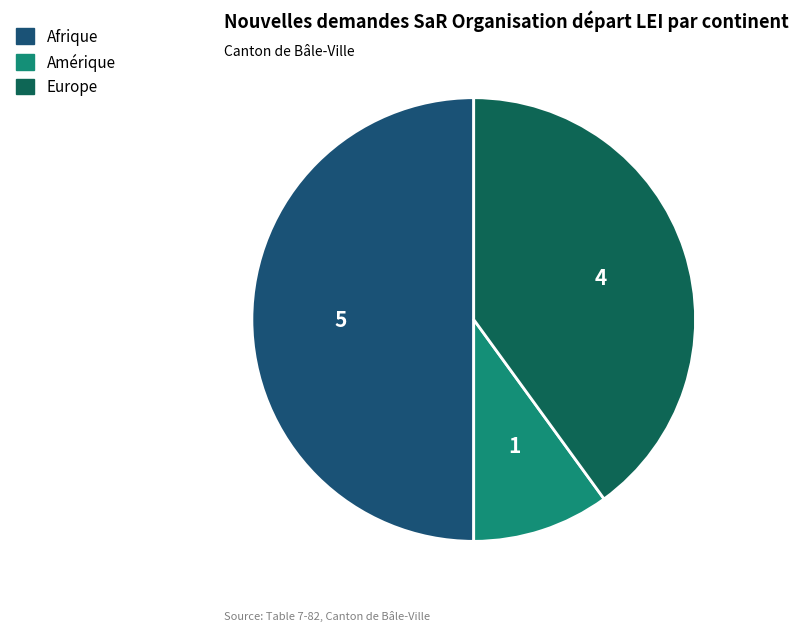

Count the number of slices in the pie.

3